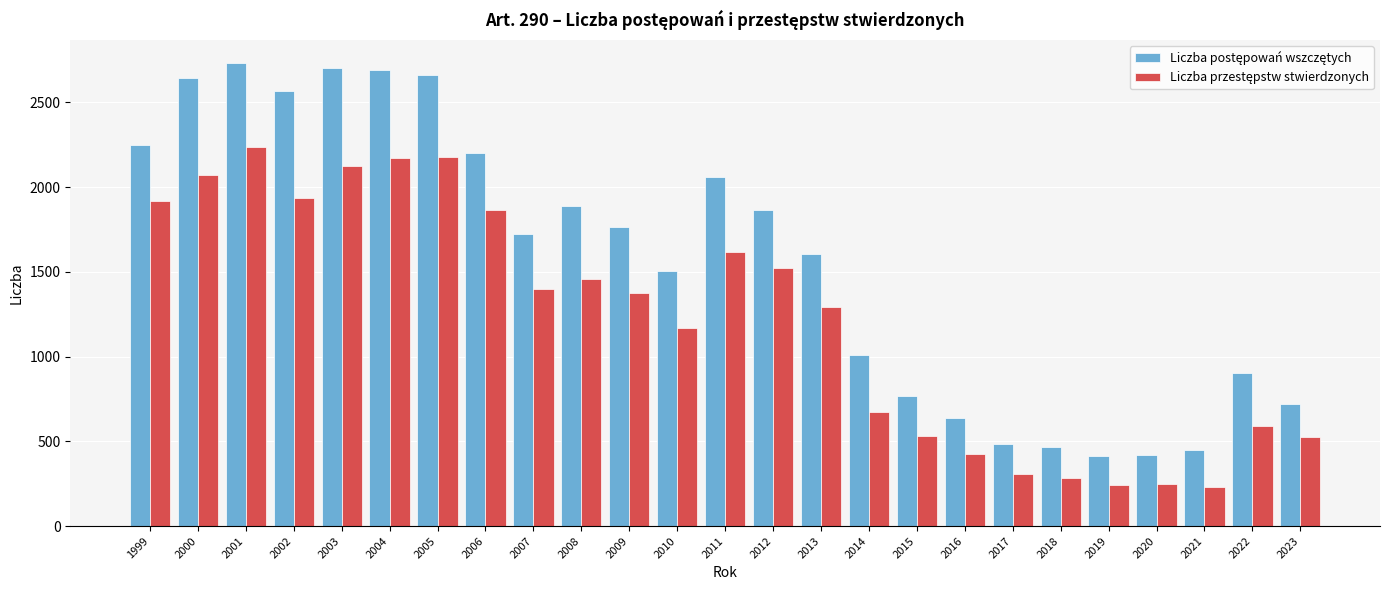

What is the difference between the highest and lowest values at 2008?

431